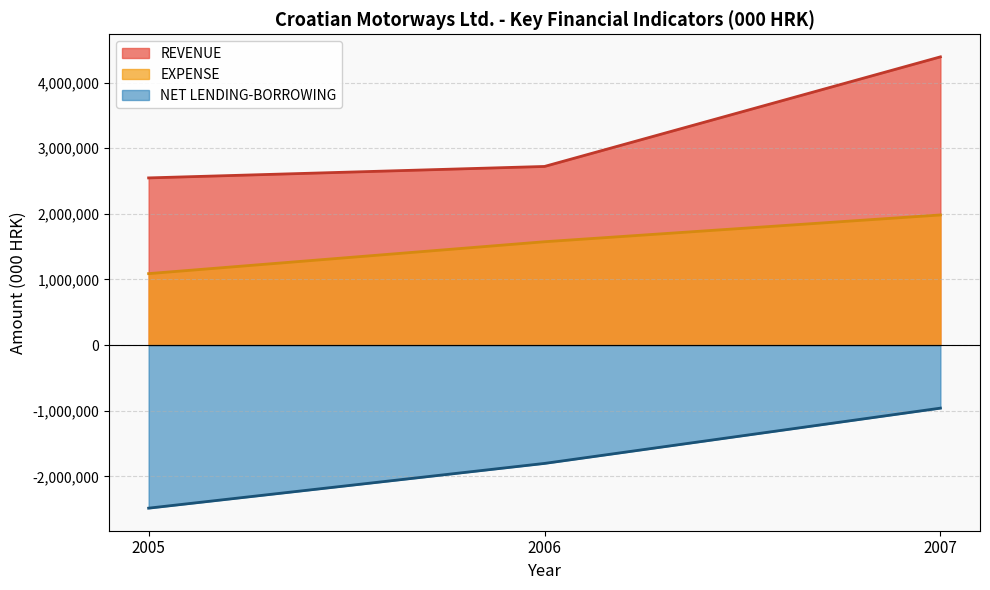

Count the number of categories in the chart.

3